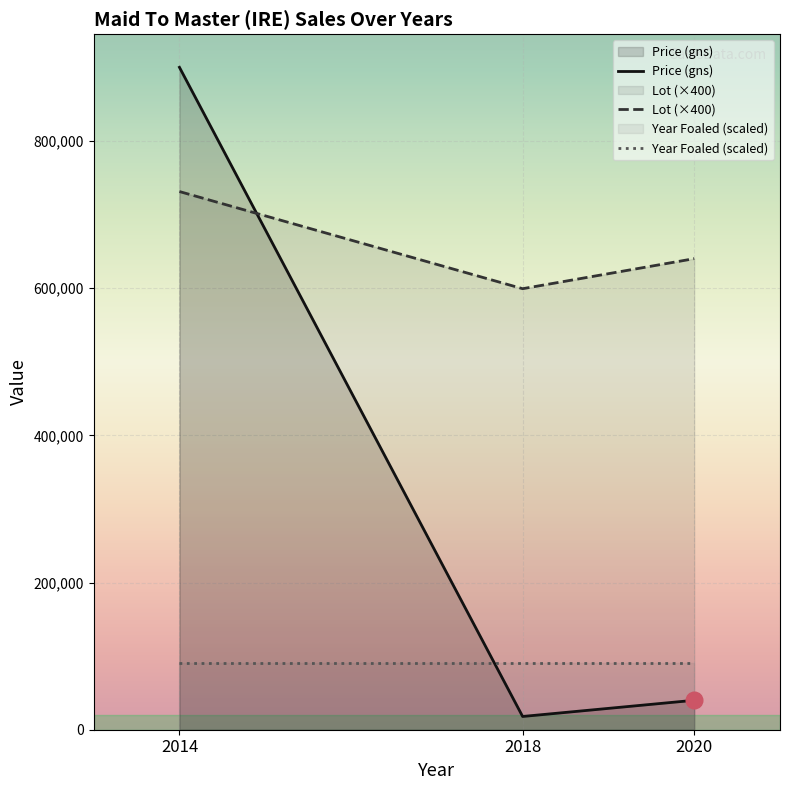

What is the total value across all series at 2018?

707200